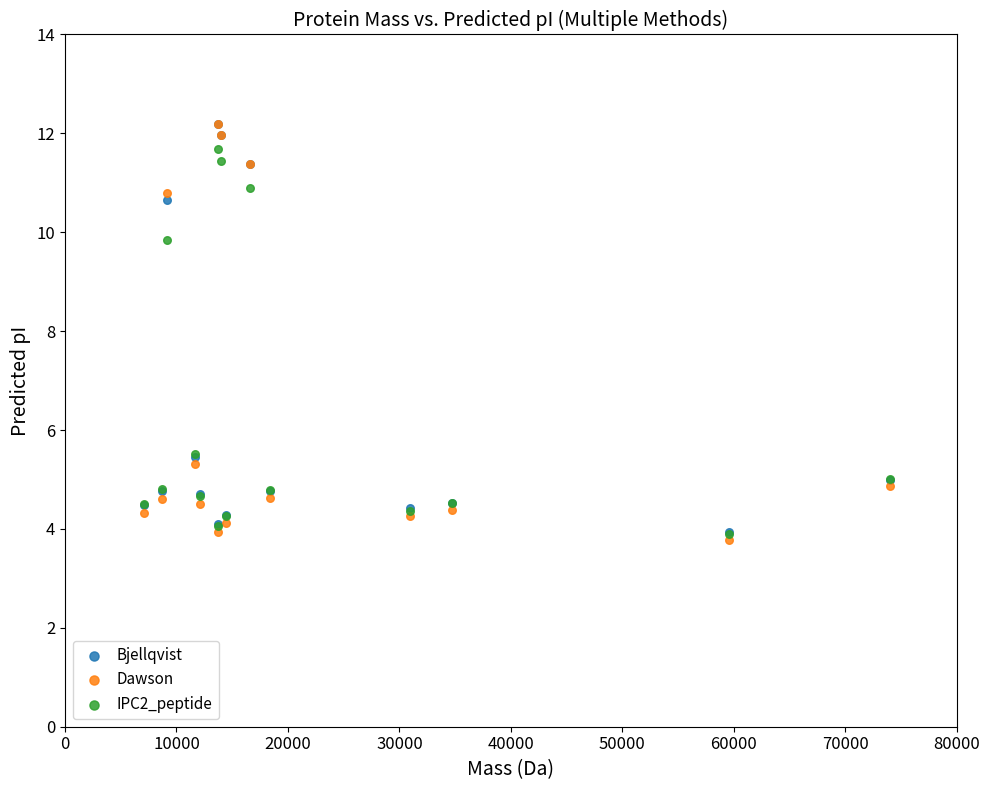

Which series reaches the minimum Y coordinate?

Dawson